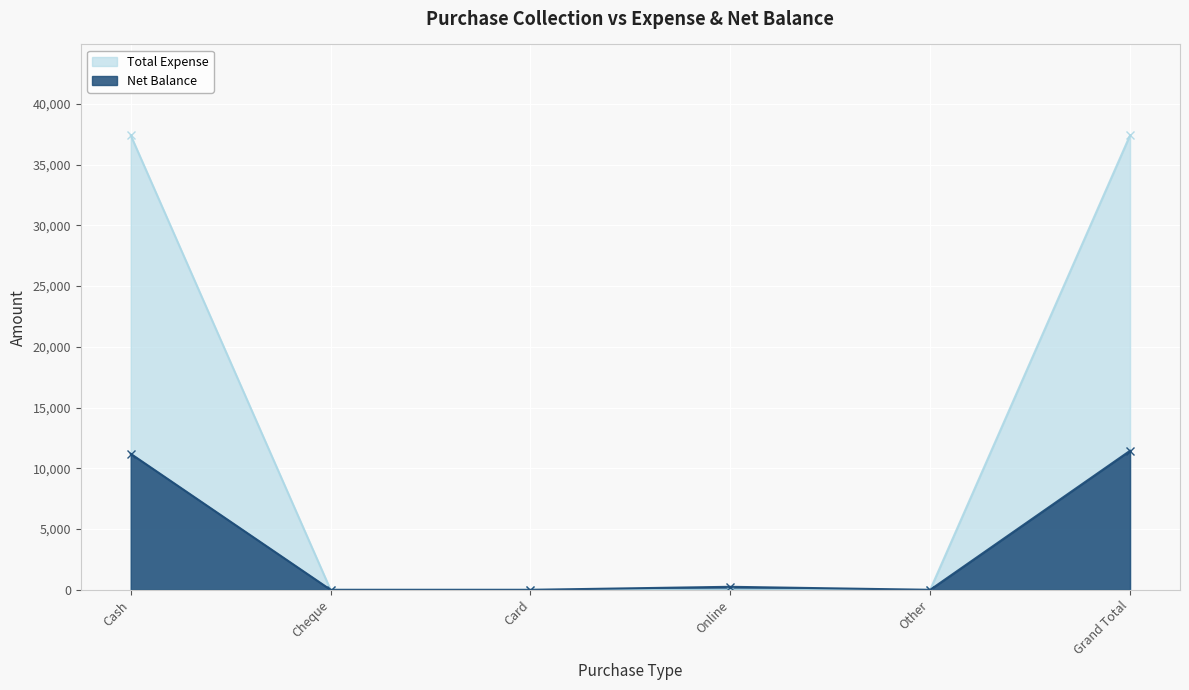

How many categories are shown in the chart?

6